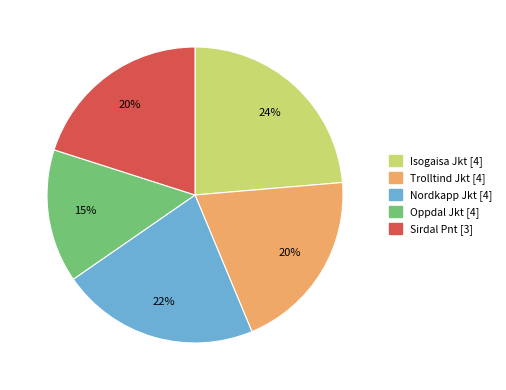

To the nearest percent, what is the combined percentage of Isogaisa Jkt [4] and Trolltind Jkt [4]?

44%